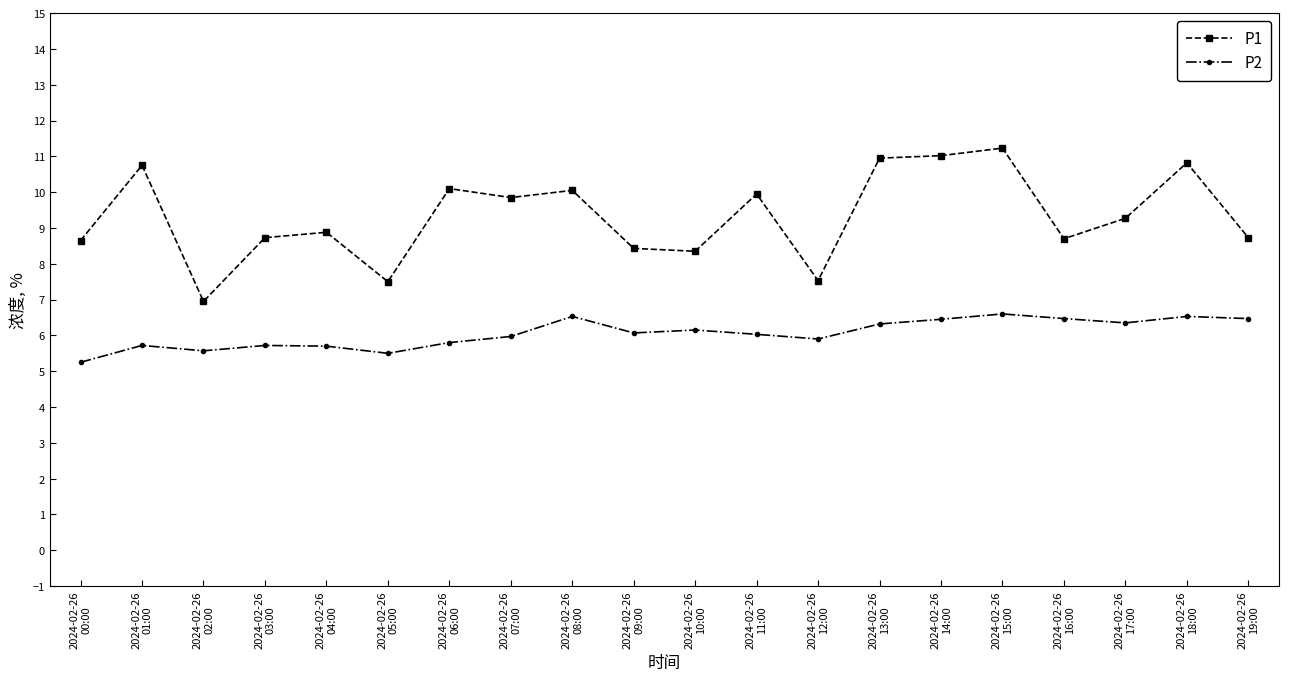

What is the maximum value shown in the chart?

11.2